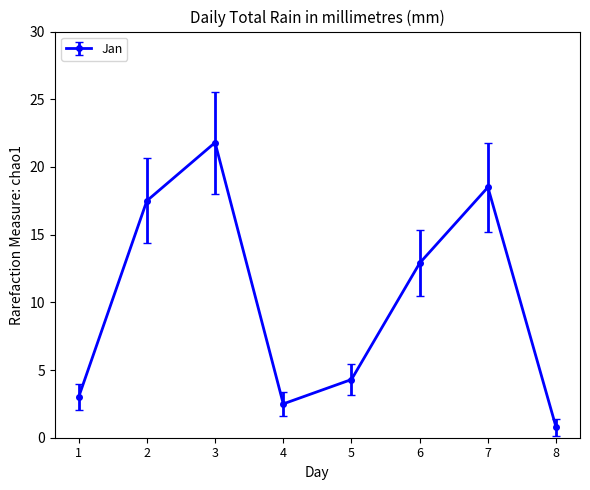

What is the change in value from 2 to 8?

-16.7